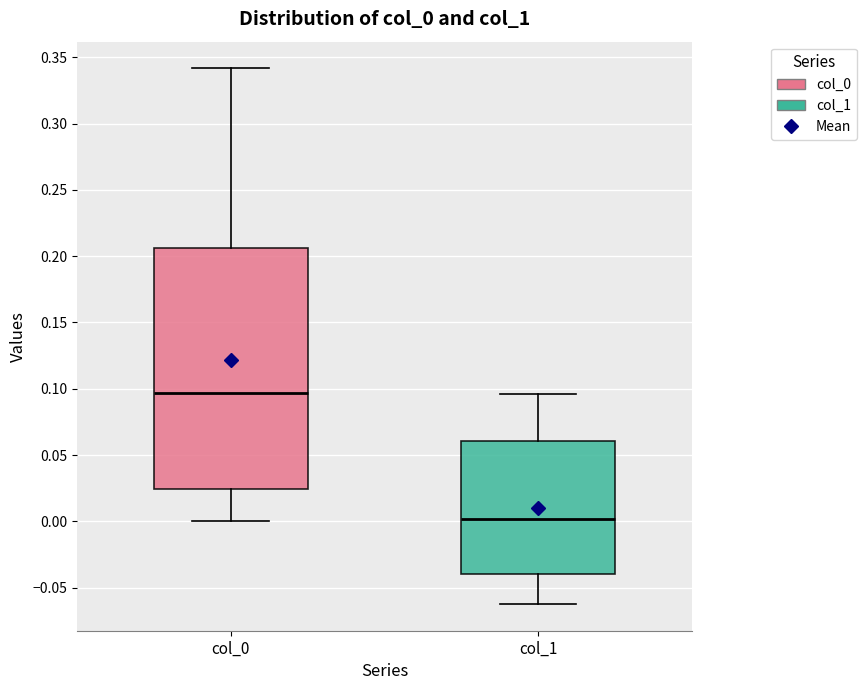

Reading left to right, transcribe this box plot: for each box, give where its median line is, the range the box spans, and where its two whiskers end, as read against the y-axis. The values are not printed on the chart, so give them approximately, as read against the axis.

col_0: median 0.095, box 0.025 to 0.205, whiskers 0.000 to 0.340
col_1: median 0.000, box -0.040 to 0.060, whiskers -0.060 to 0.095